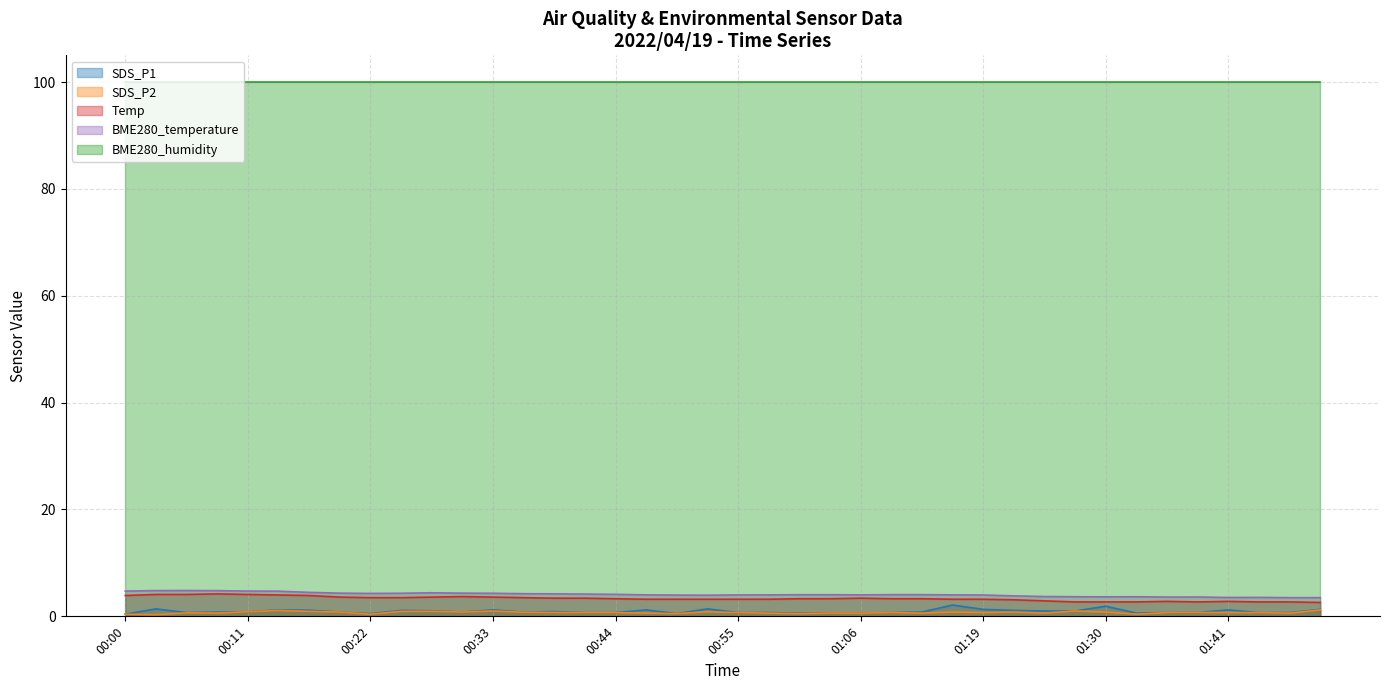

Is it true that SDS_P2 equals 0.8 at 01:17?

True